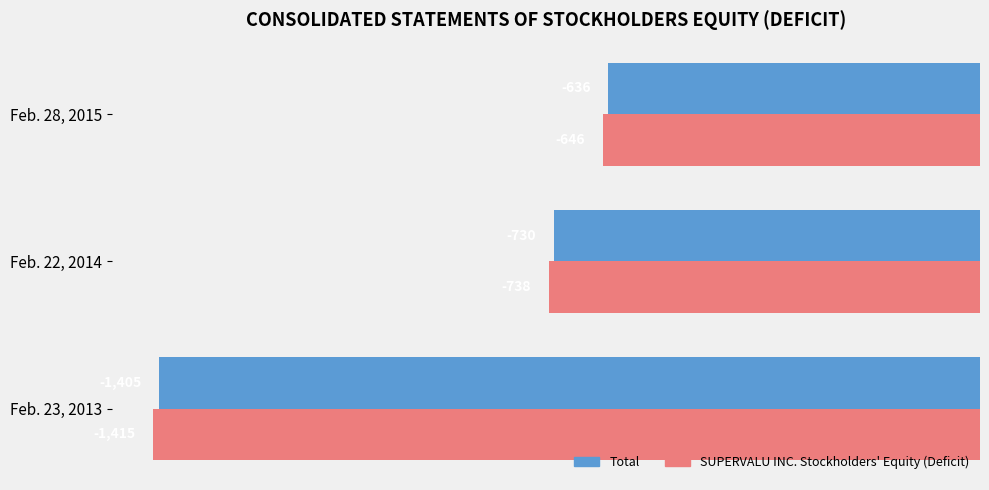

Rank the series by their maximum value, from highest to lowest.

Total, SUPERVALU INC. Stockholders' Equity (Deficit)